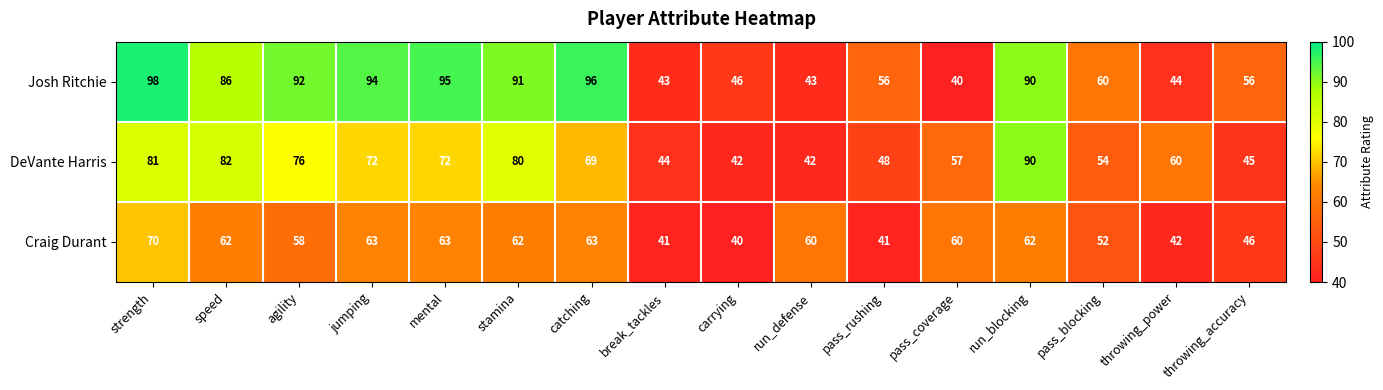

What is the difference between the maximum and minimum values in the DeVante Harris series?

48